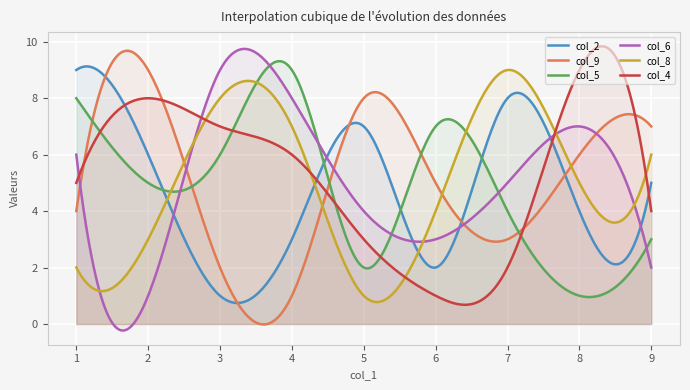

What is the greatest value displayed?

9.8